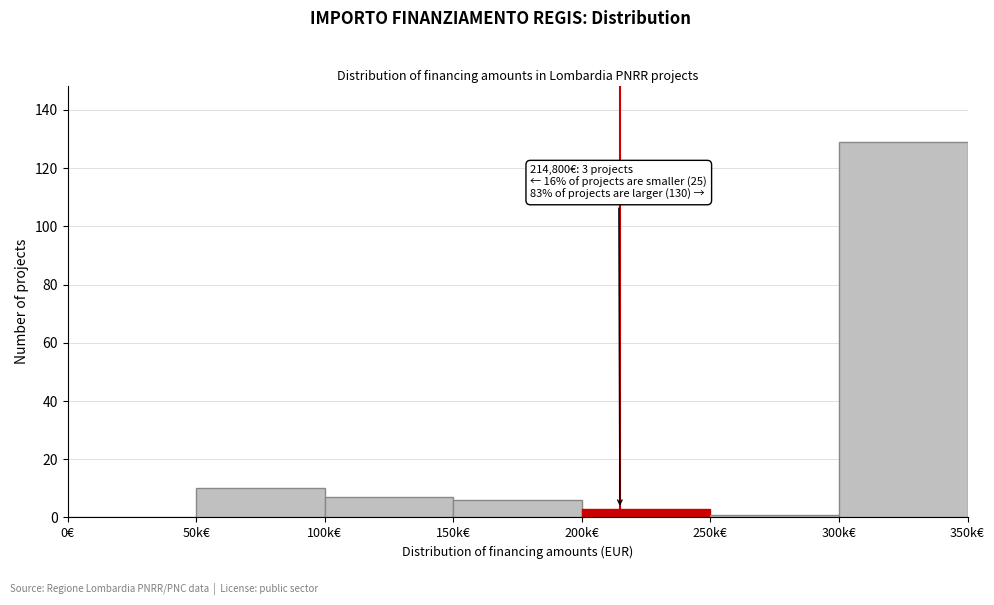

Reading left to right, what are all the values shown in this chart?

0€=0	50k€=10	100k€=7	150k€=6	200k€=3	250k€=1	300k€=129